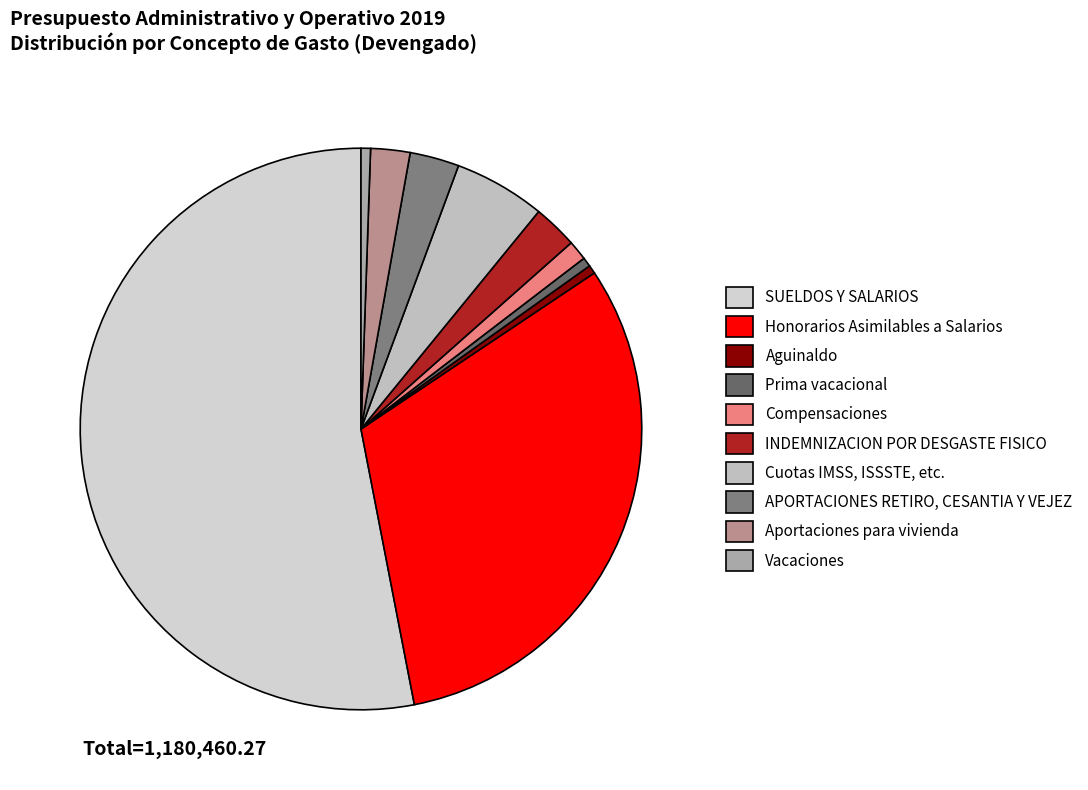

How many segments does this pie chart have?

10